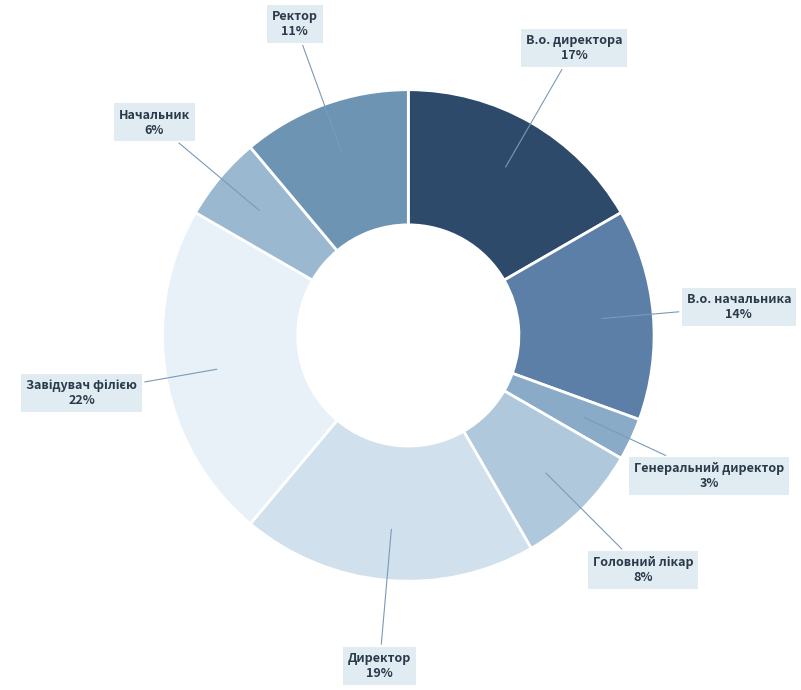

How many segments does this pie chart have?

8